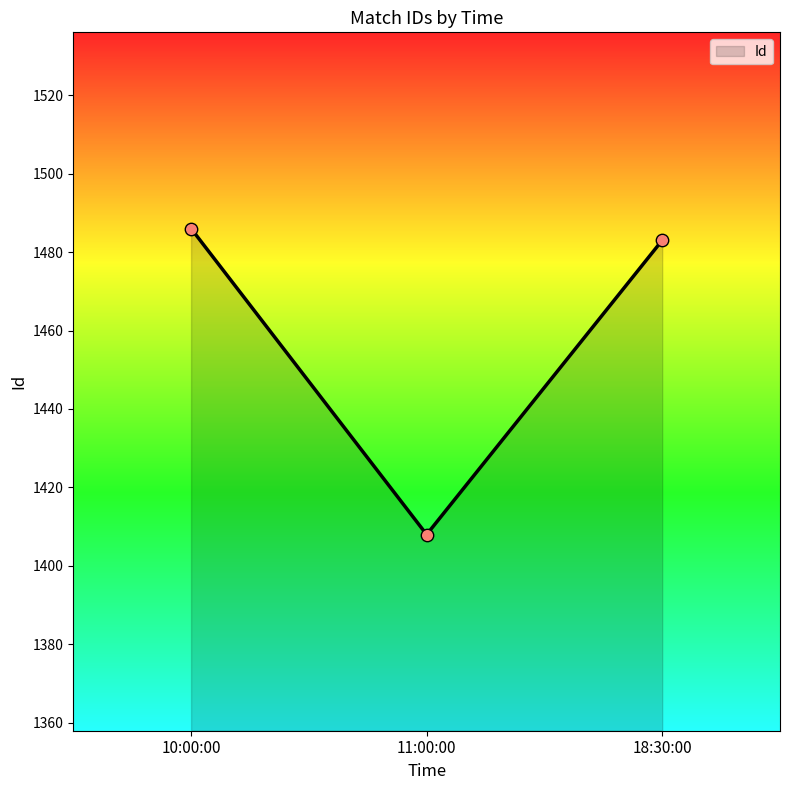

What is the ratio of the value at 10:00:00 to the value at 18:30:00?

1.0